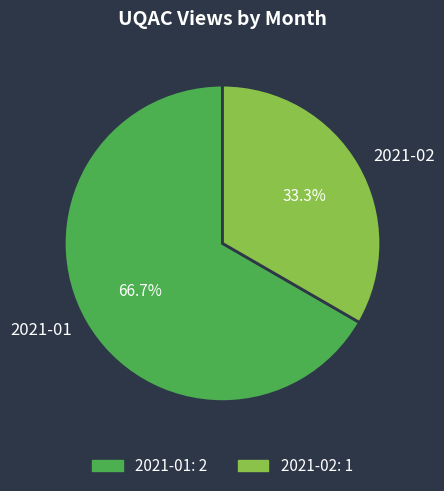

To the nearest percent, what portion does 2021-01 represent?

67%